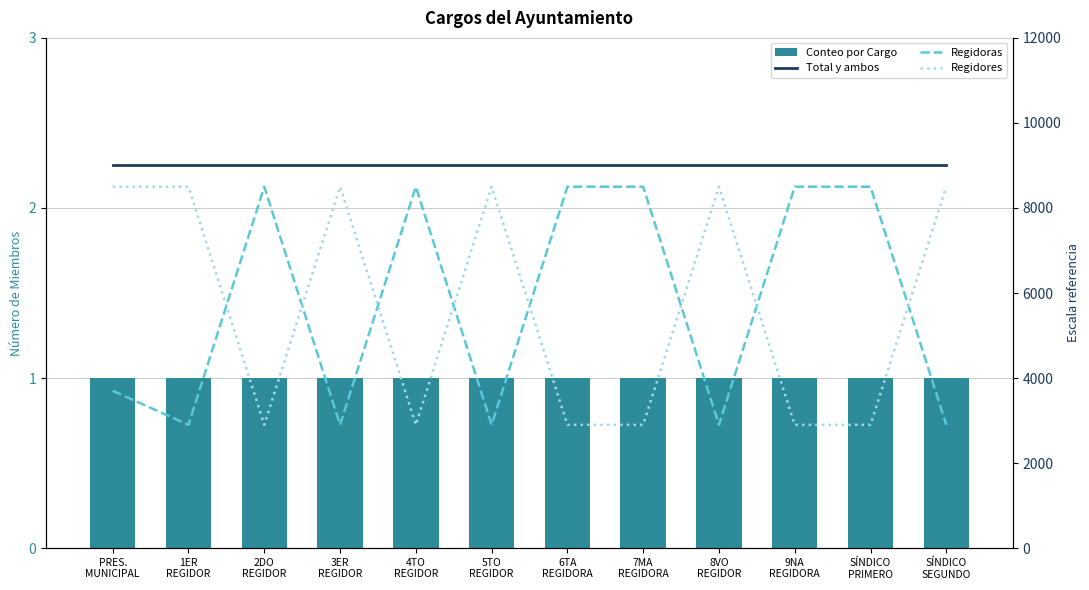

What is the difference between the maximum and minimum values in the Regidoras series?

5600